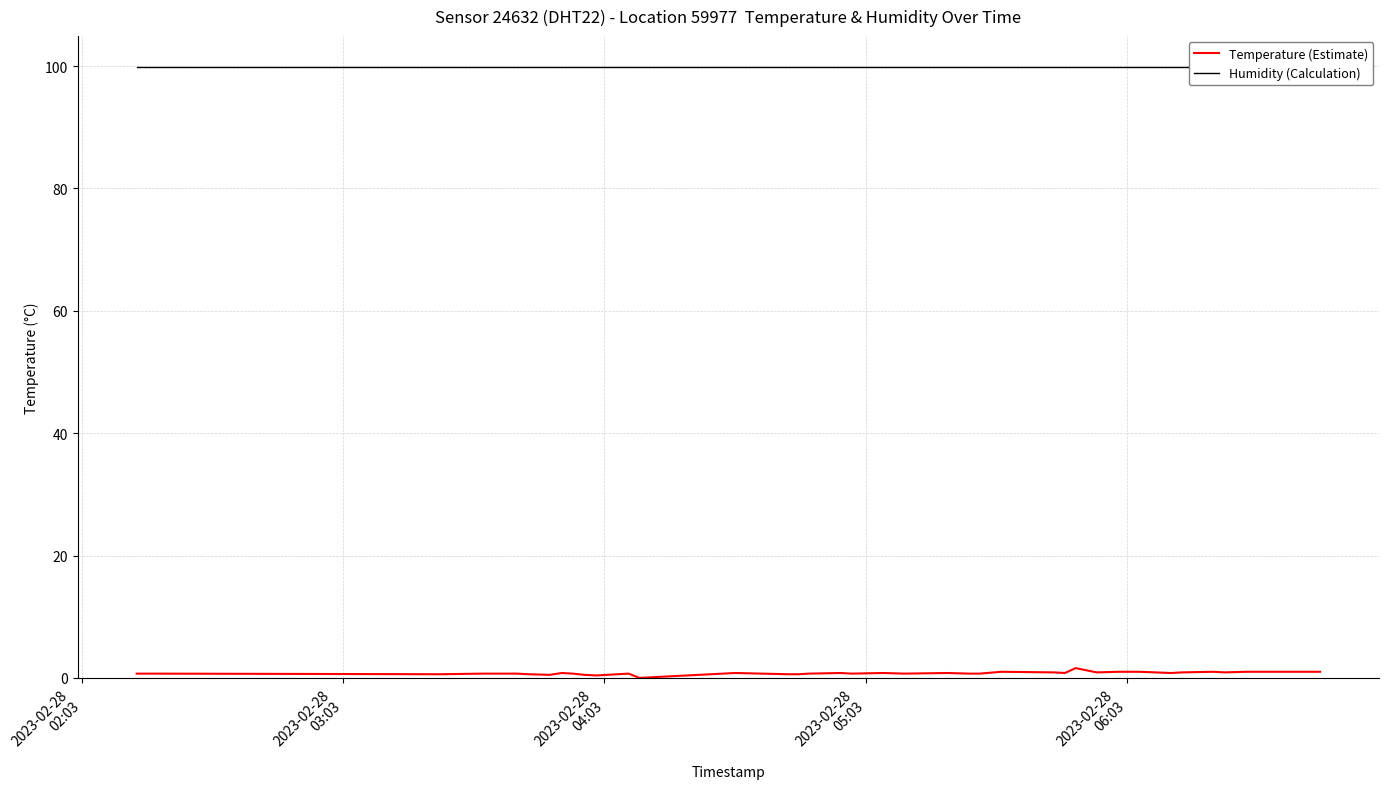

True or false: Humidity (Calculation) has a value of 31.6 at 33.

False